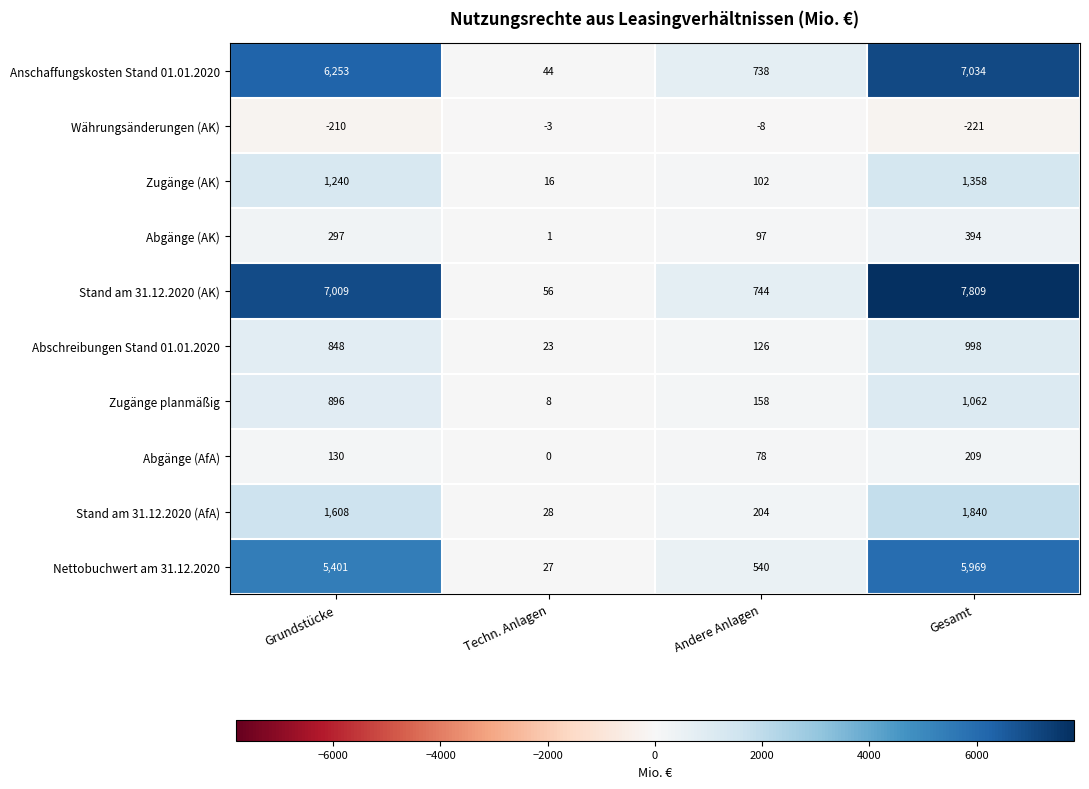

At how many categories does at least one series exceed 1269?

2